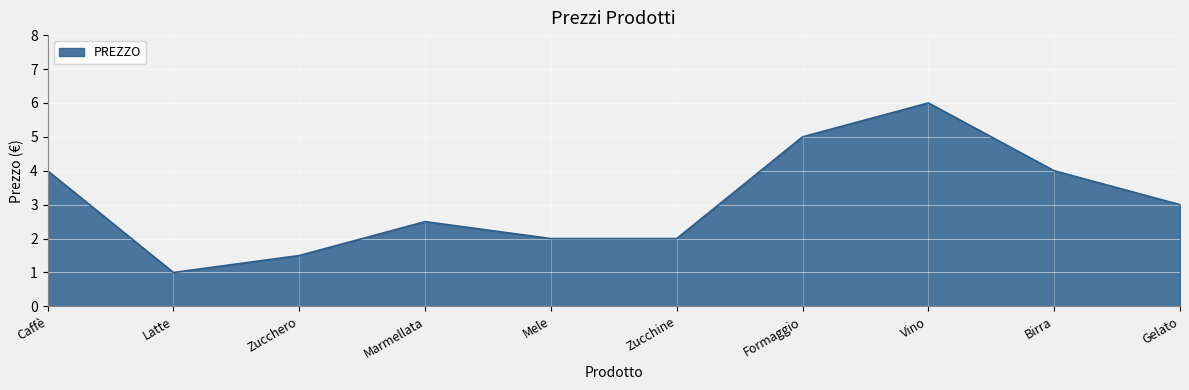

What position from the right is Mele?

6